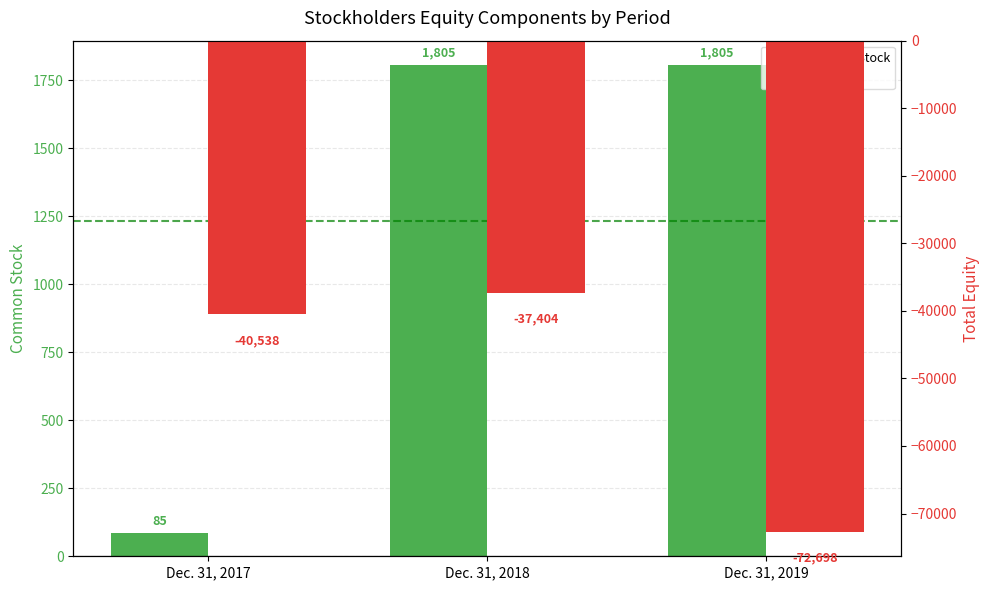

What is the difference between the maximum and minimum values in the Common Stock series?

1720